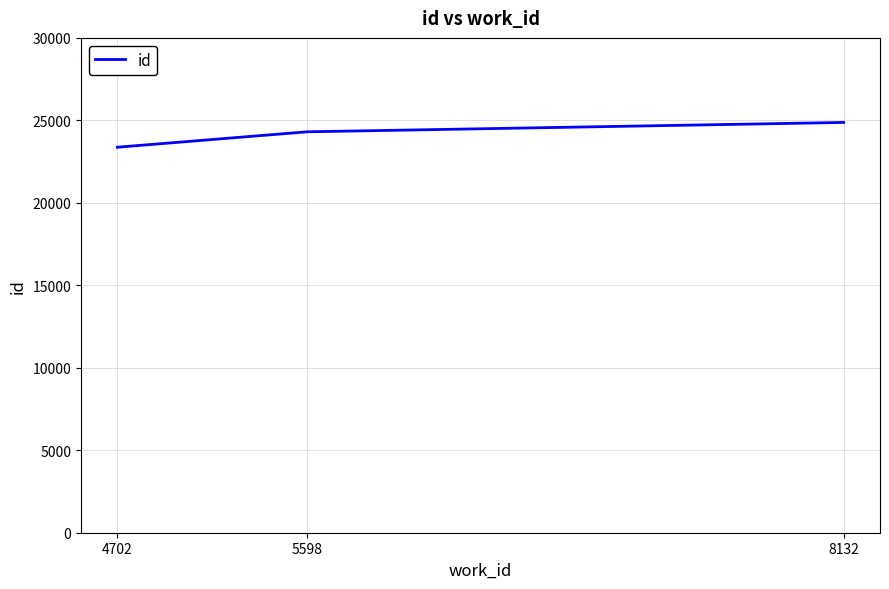

How many lines are shown in the chart?

1